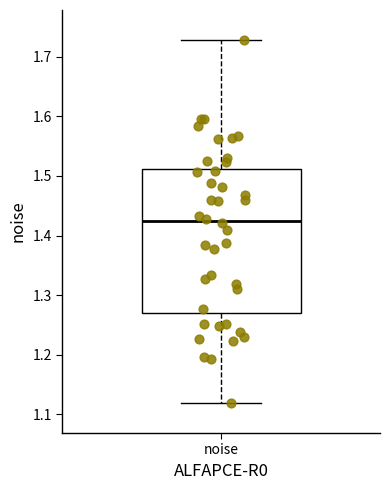

Transcribe this box plot: give where the median line is, the range the box spans, and where the two whiskers end, as read against the y-axis. The values are not printed on the chart, so give them approximately, as read against the axis.

median 1.42, box 1.27 to 1.51, whiskers 1.12 to 1.73